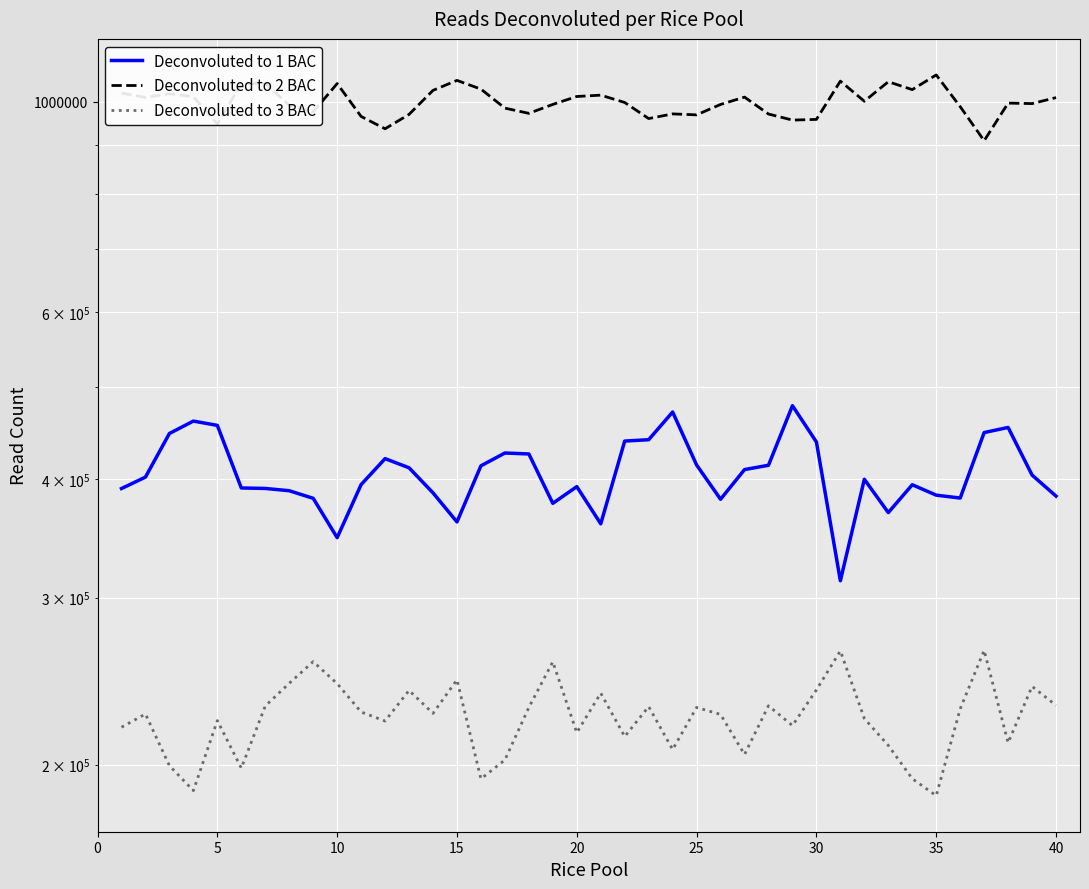

What is the total value across all series at 0?

1631092